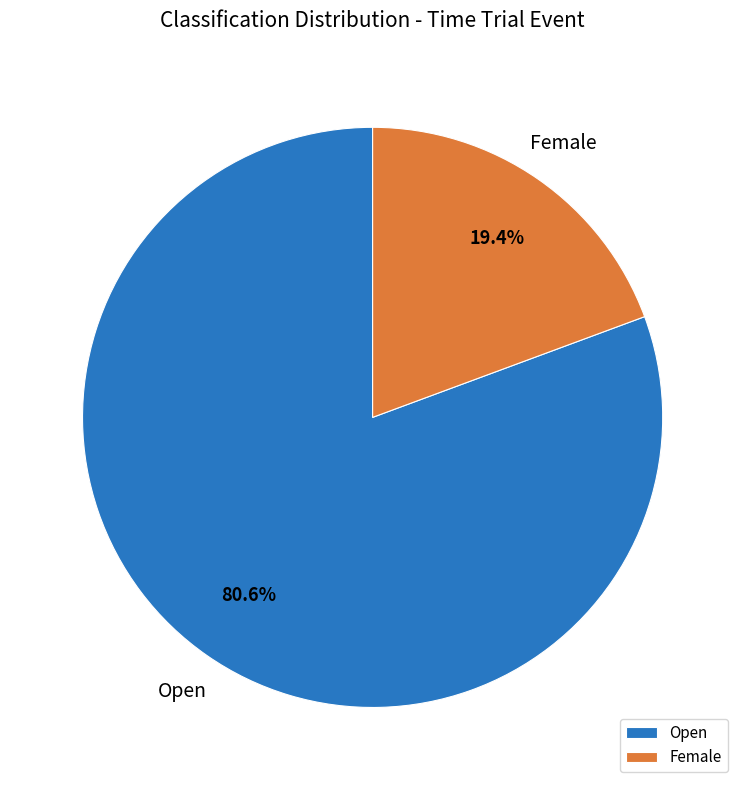

To the nearest percent, what portion does Female represent?

19%